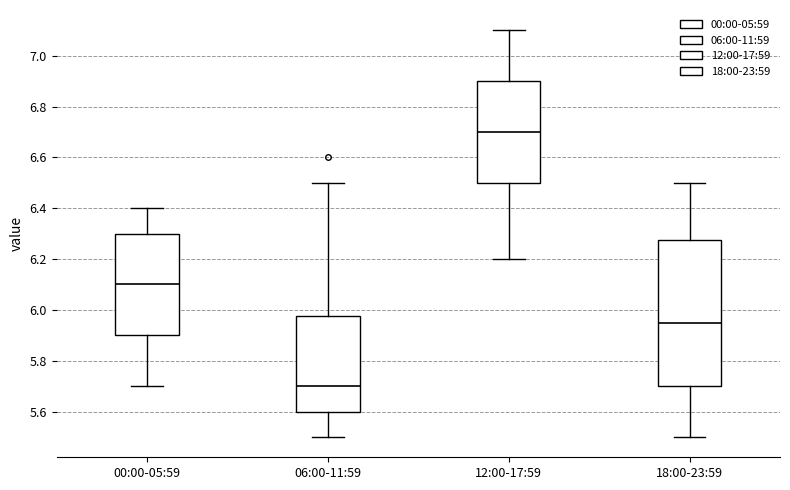

Reading left to right, read every box against the y-axis: the position of its median line, the range the box covers, and the ends of its whiskers. The values are not printed on the chart, so give them approximately, as read against the axis.

00:00-05:59: median 6.10, box 5.90 to 6.30, whiskers 5.70 to 6.40
06:00-11:59: median 5.70, box 5.60 to 5.98, whiskers 5.50 to 6.50
12:00-17:59: median 6.70, box 6.50 to 6.90, whiskers 6.20 to 7.10
18:00-23:59: median 5.96, box 5.70 to 6.28, whiskers 5.50 to 6.50